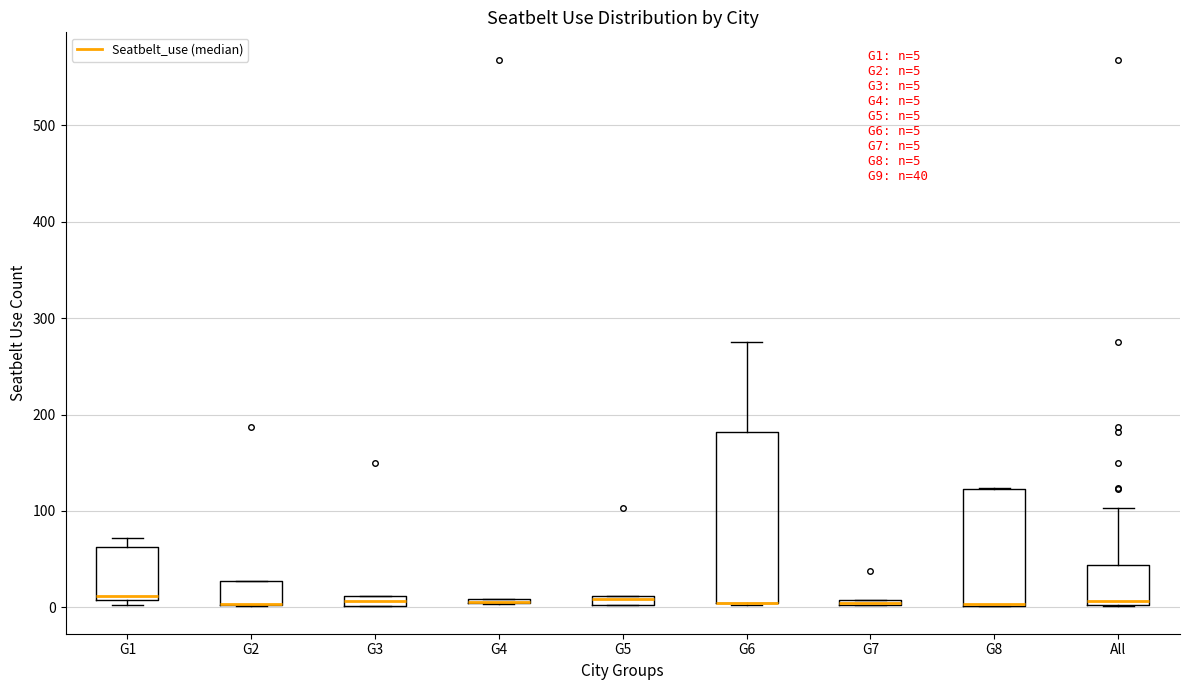

Comparing the boxes themselves (not the whiskers), which one is the tallest?

G6